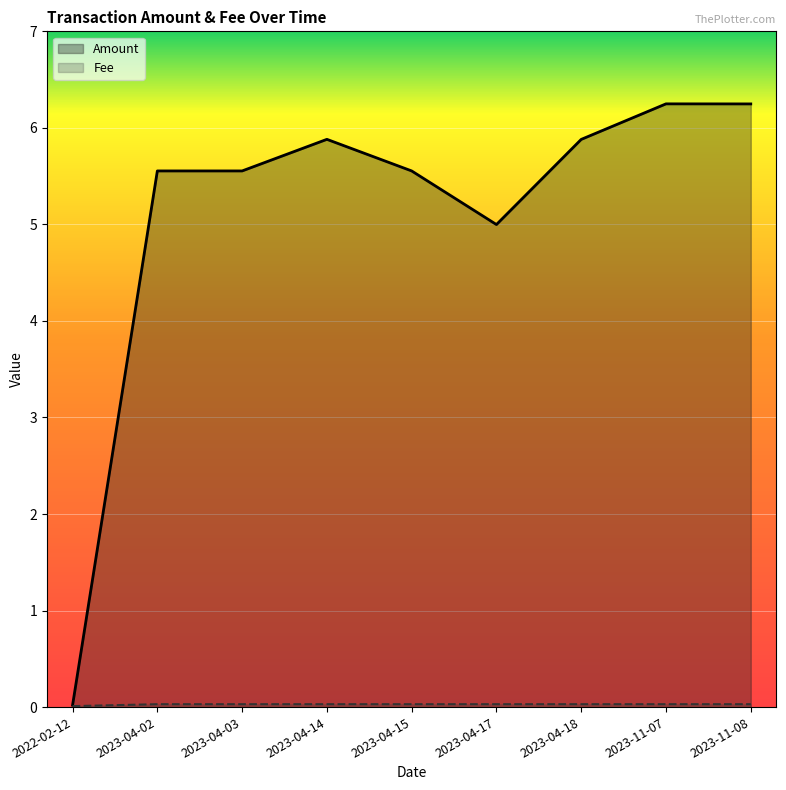

Reading left to right, what are all the values shown in this chart?

Amount: 0.0	5.6	5.6	5.9	5.6	5.0	5.9	6.2	6.2
Fee: 0.0	0.0	0.0	0.0	0.0	0.0	0.0	0.0	0.0